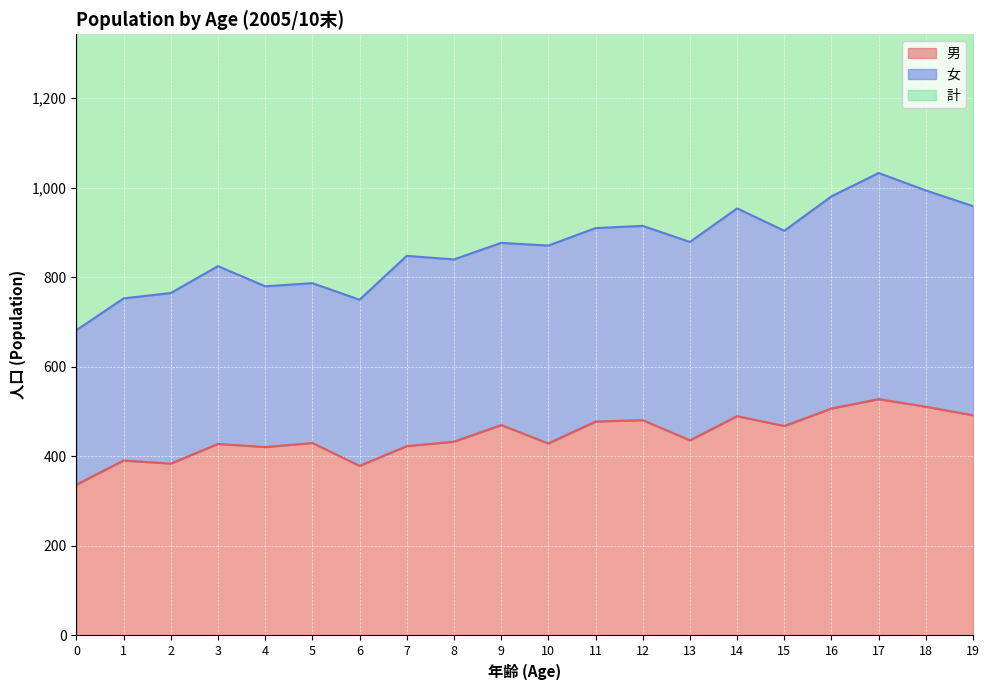

The value of 計 at 6 is 750. True or false?

True